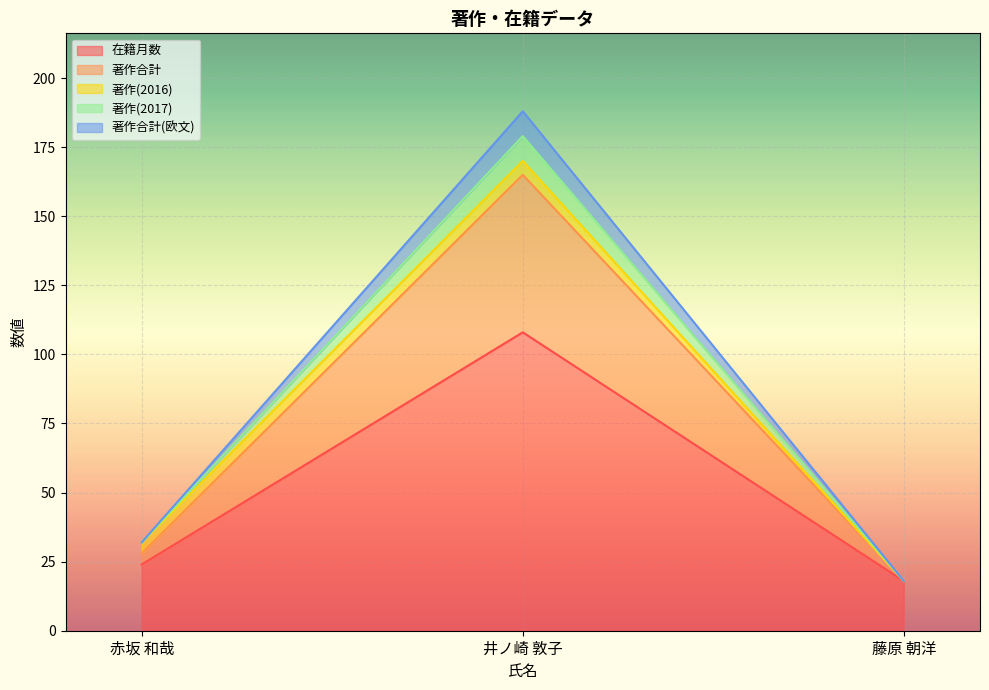

Which label corresponds to the largest value in the chart?

井ノ崎 敦子